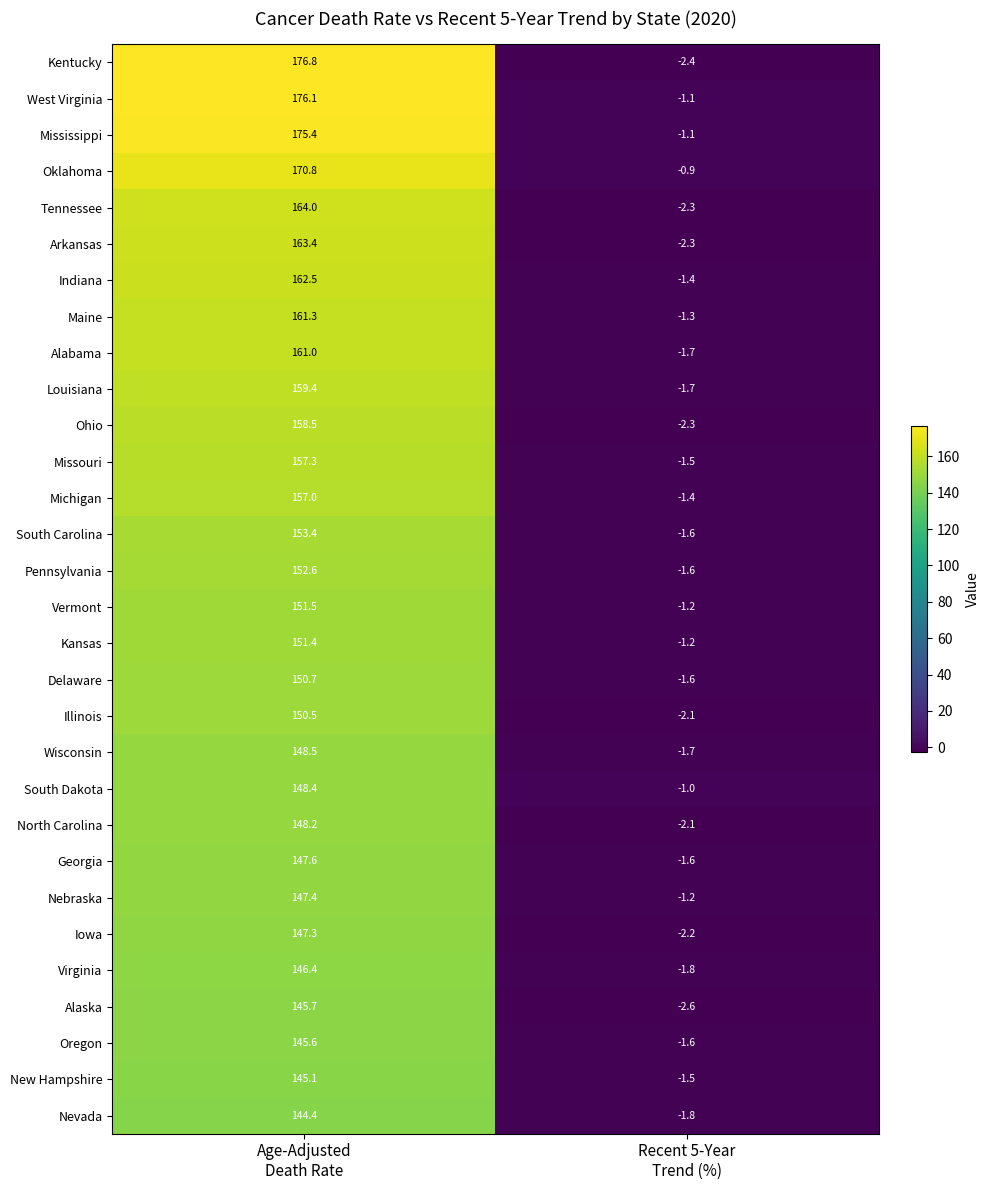

Rank the series by their maximum value, from lowest to highest.

Nevada, New Hampshire, Oregon, Alaska, Virginia, Iowa, Nebraska, Georgia, North Carolina, South Dakota, Wisconsin, Illinois, Delaware, Kansas, Vermont, Pennsylvania, South Carolina, Michigan, Missouri, Ohio, Louisiana, Alabama, Maine, Indiana, Arkansas, Tennessee, Oklahoma, Mississippi, West Virginia, Kentucky